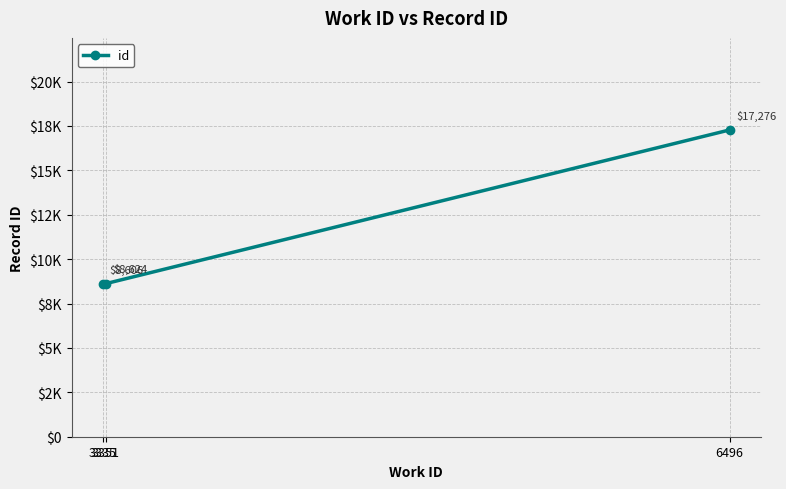

Is this an area chart (filled region under the line)?

No